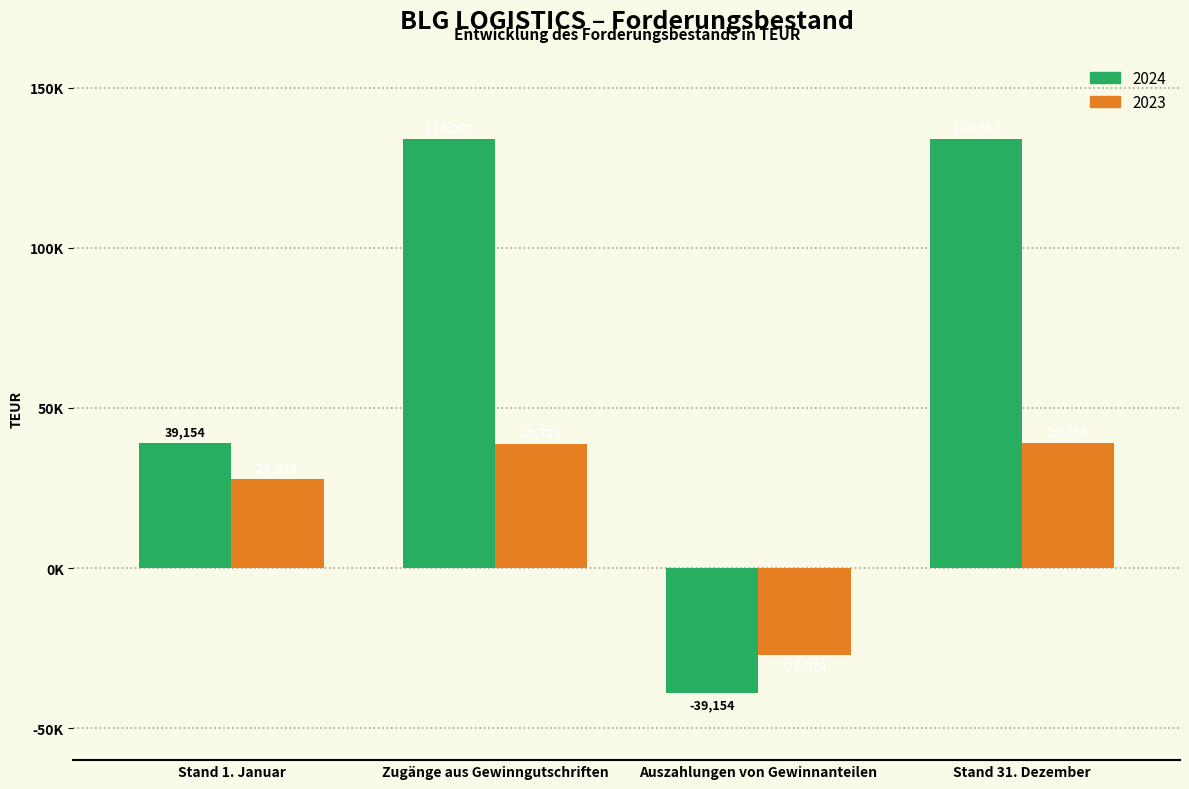

Reading right to left, what are all the values shown in this chart?

2024: 134083	-39154	134083	39154
2023: 39154	-27028	38721	27838